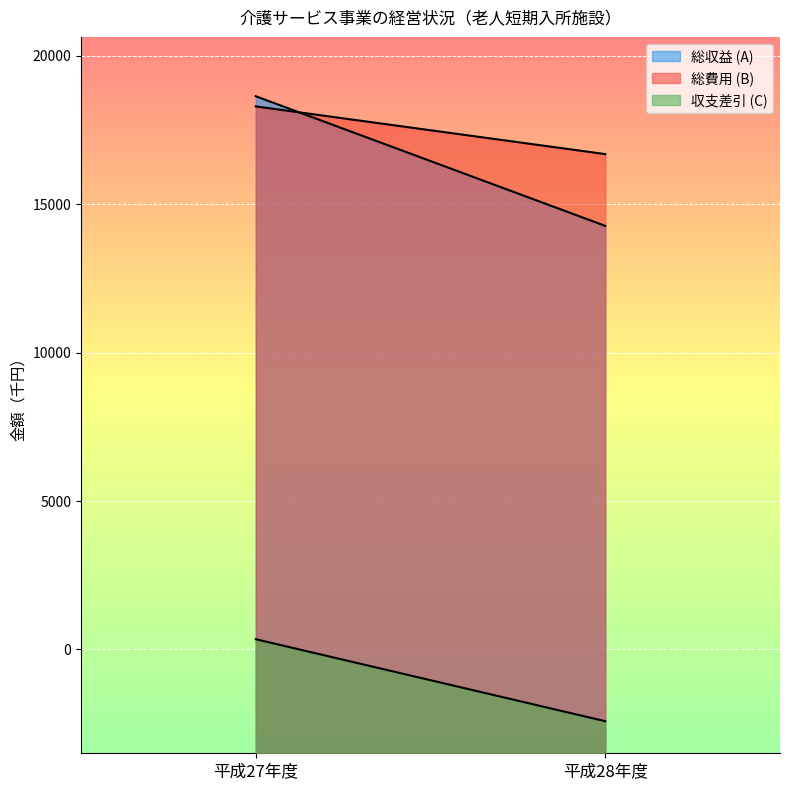

Rank the series by their maximum value, from highest to lowest.

総収益 (A), 総費用 (B), 収支差引 (C)